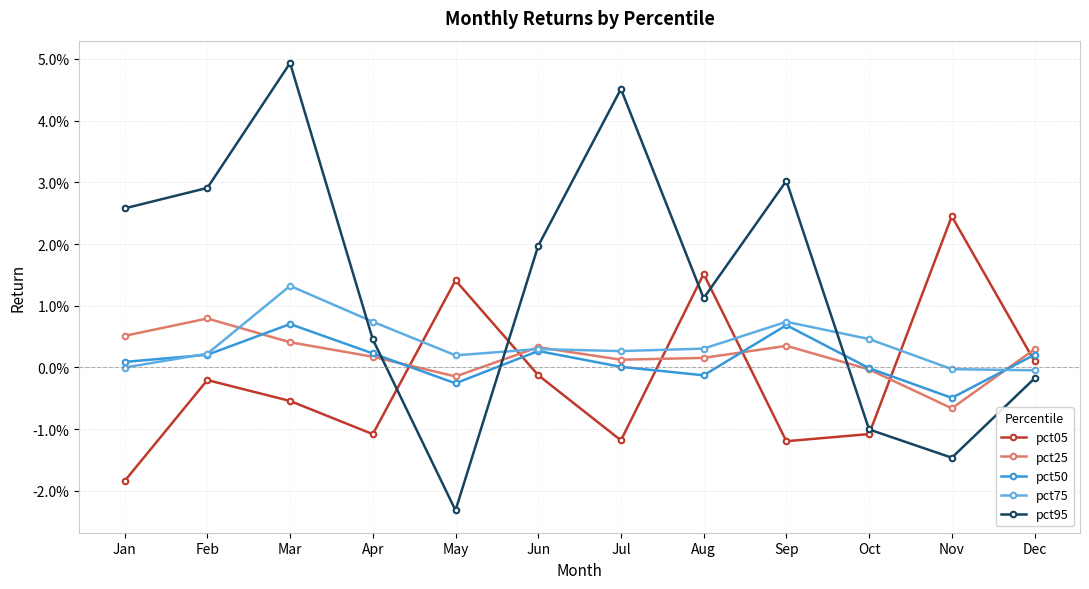

Does the chart have visible grid lines?

Yes